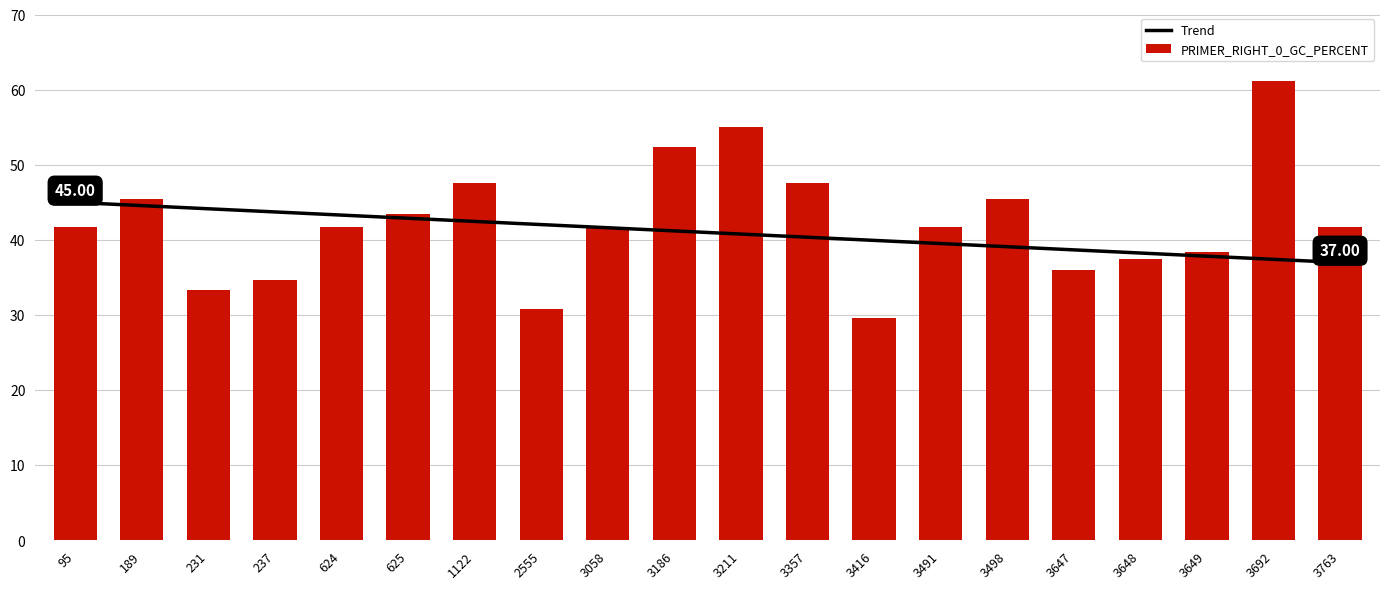

What is the minimum value for Trend?

37.0